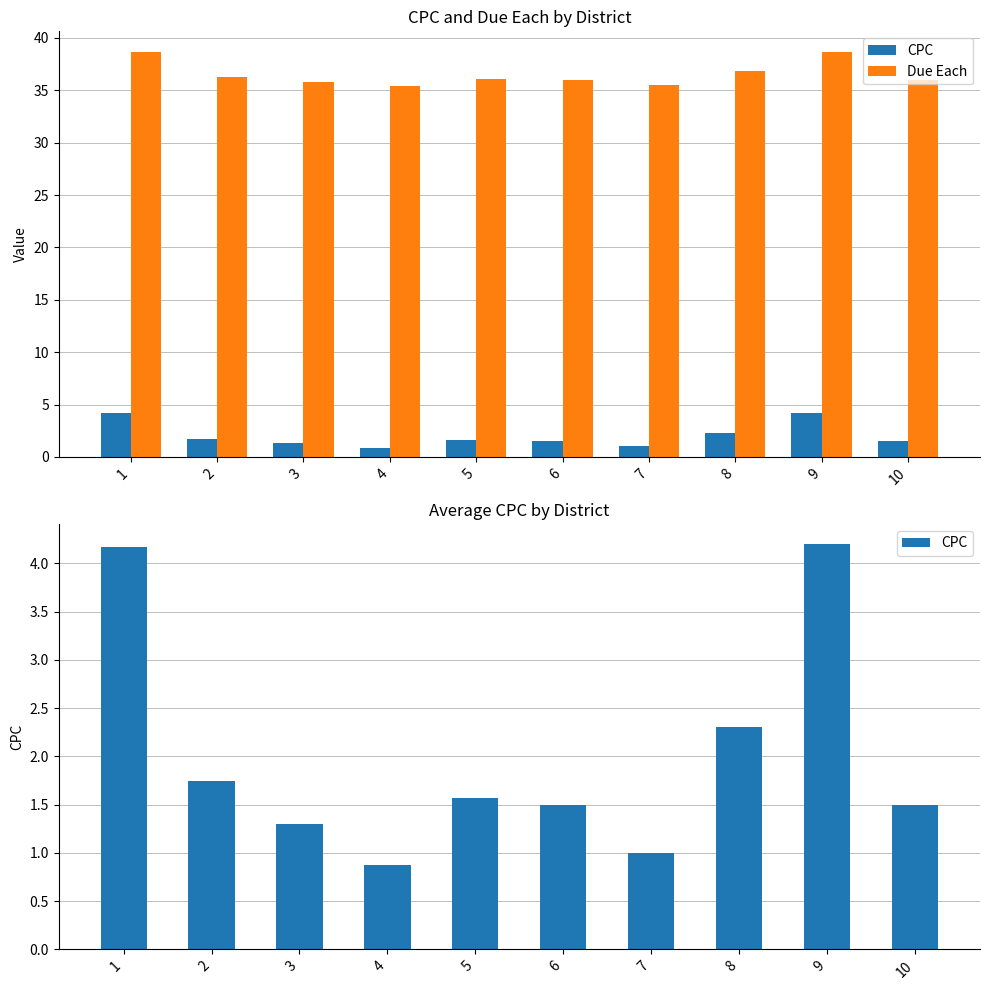

What is the maximum value for CPC?

4.2